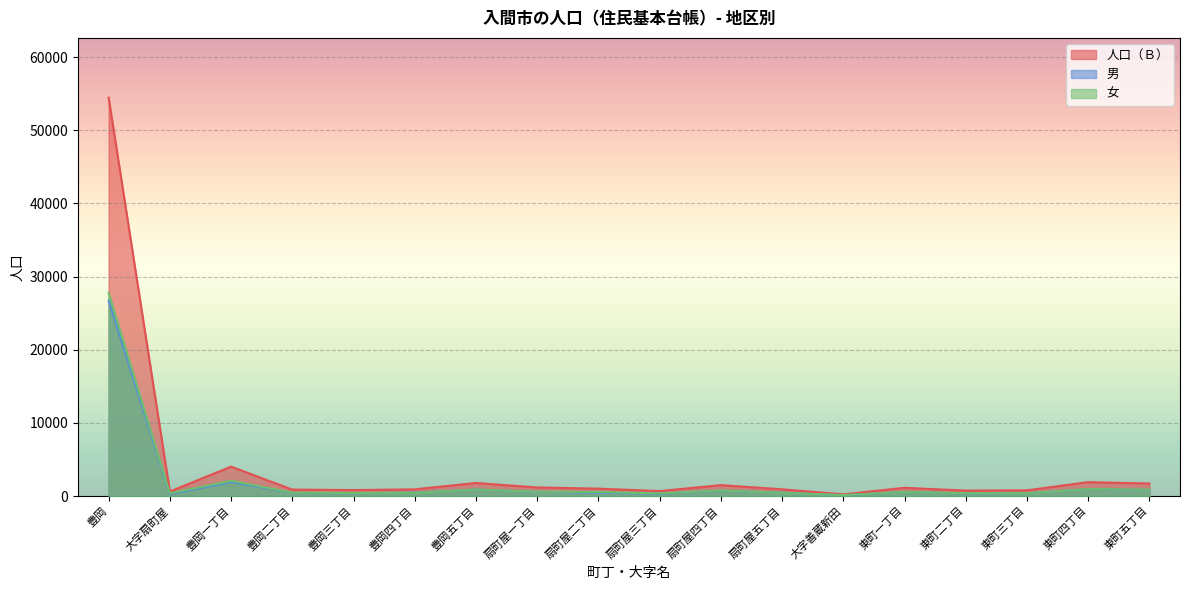

Reading left to right, what are all the values shown in this chart?

人口（Ｂ）: 54448	625	4023	885	821	918	1793	1176	1014	686	1498	923	240	1131	749	785	1905	1715
男: 26704	248	1921	422	393	477	890	582	449	318	732	474	109	567	361	392	950	842
女: 27744	377	2102	463	428	441	903	594	565	368	766	449	131	564	388	393	955	873